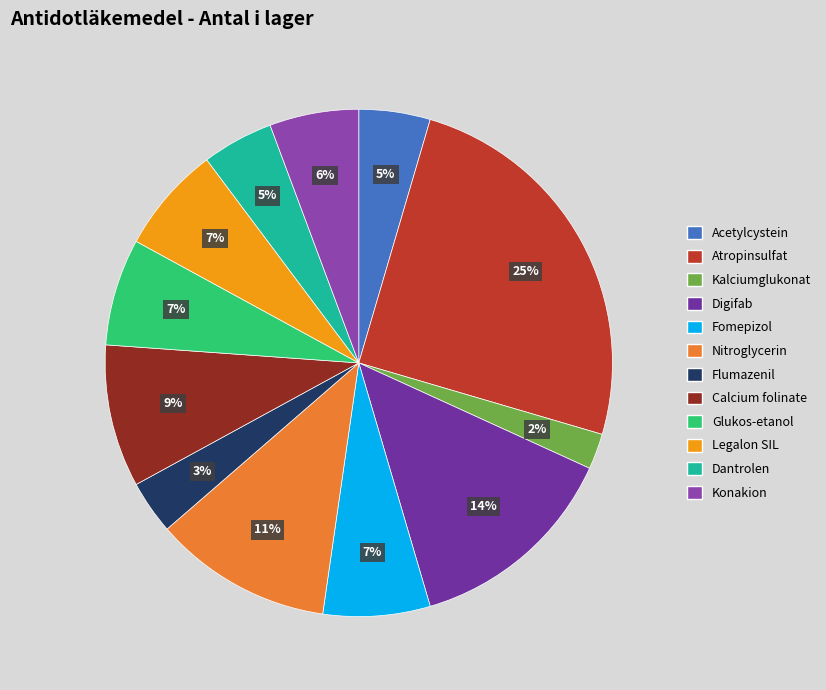

Is it true that Digifab is 14% of the pie?

True